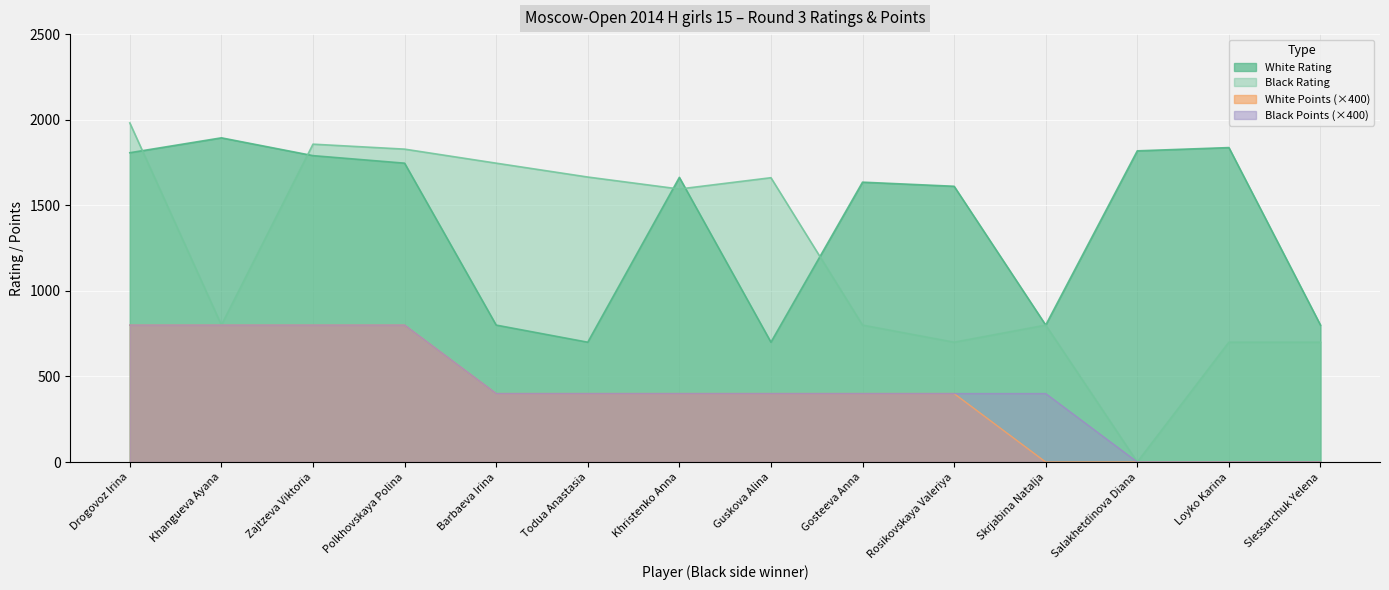

Reading left to right, transcribe all the data shown in this chart.

White Rating: Drogovoz Irina=1807	Khangueva Ayana=1894	Zajtzeva Viktoria=1790	Polkhovskaya Polina=1746	Barbaeva Irina=800	Todua Anastasia=700	Khristenko Anna=1663	Guskova Alina=700	Gosteeva Anna=1635	Rosikovskaya Valeriya=1611	Skrjabina Natalja=800	Salakhetdinova Diana=1818	Loyko Karina=1837	Slessarchuk Yelena=800
Black Rating: Drogovoz Irina=1981	Khangueva Ayana=800	Zajtzeva Viktoria=1857	Polkhovskaya Polina=1828	Barbaeva Irina=1746	Todua Anastasia=1665	Khristenko Anna=1595	Guskova Alina=1661	Gosteeva Anna=800	Rosikovskaya Valeriya=700	Skrjabina Natalja=800	Salakhetdinova Diana=0	Loyko Karina=700	Slessarchuk Yelena=700
White Points: Drogovoz Irina=800	Khangueva Ayana=800	Zajtzeva Viktoria=800	Polkhovskaya Polina=800	Barbaeva Irina=400	Todua Anastasia=400	Khristenko Anna=400	Guskova Alina=400	Gosteeva Anna=400	Rosikovskaya Valeriya=400	Skrjabina Natalja=0	Salakhetdinova Diana=0	Loyko Karina=0	Slessarchuk Yelena=0
Black Points: Drogovoz Irina=800	Khangueva Ayana=800	Zajtzeva Viktoria=800	Polkhovskaya Polina=800	Barbaeva Irina=400	Todua Anastasia=400	Khristenko Anna=400	Guskova Alina=400	Gosteeva Anna=400	Rosikovskaya Valeriya=400	Skrjabina Natalja=400	Salakhetdinova Diana=0	Loyko Karina=0	Slessarchuk Yelena=0